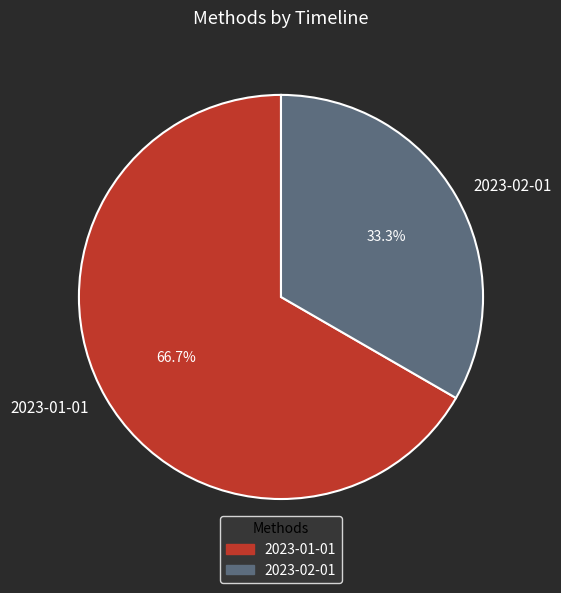

Rank the categories by value from lowest to highest.

2023-02-01, 2023-01-01